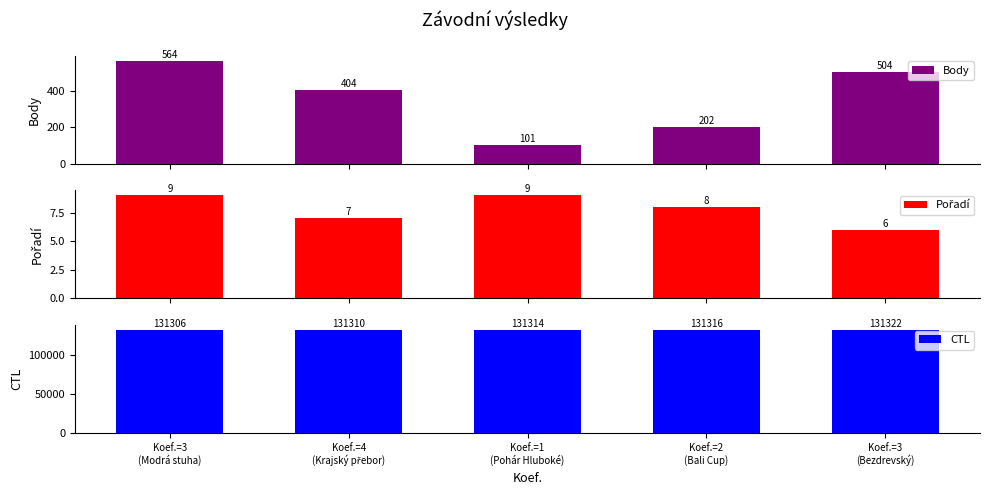

How many categories are shown in the chart?

5